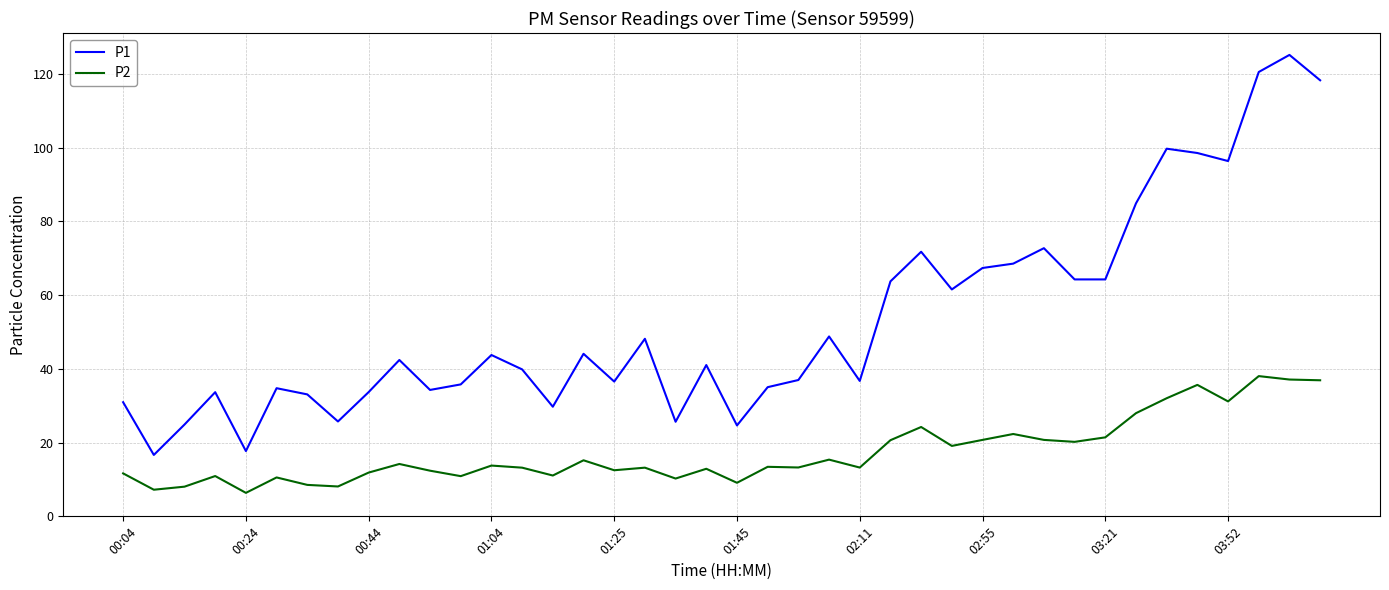

True or false: P2 and P1 cross at least once.

False